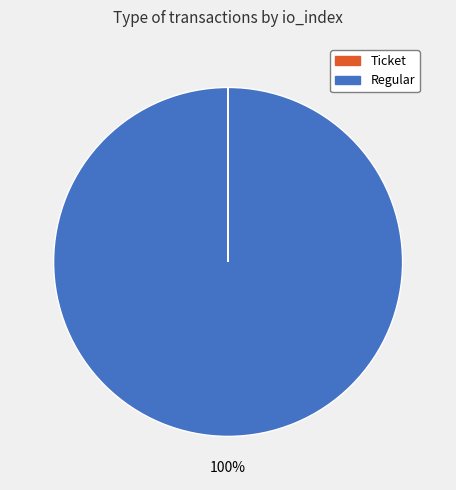

To the nearest percent, what is the average slice percentage?

50%